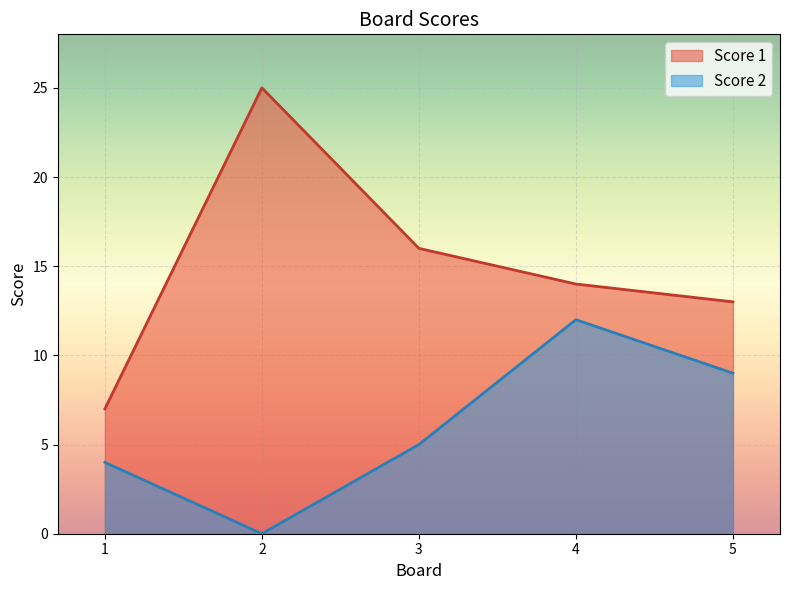

At which category is the sum across all series the highest?

4